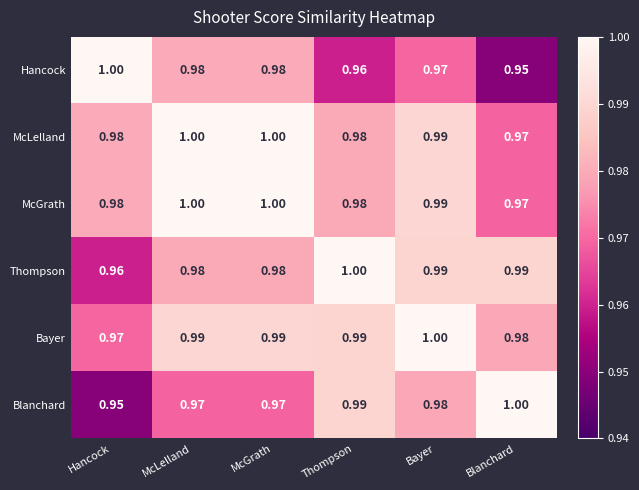

Is the value of Bayer at Thompson greater than the value of Hancock at Bayer?

Yes